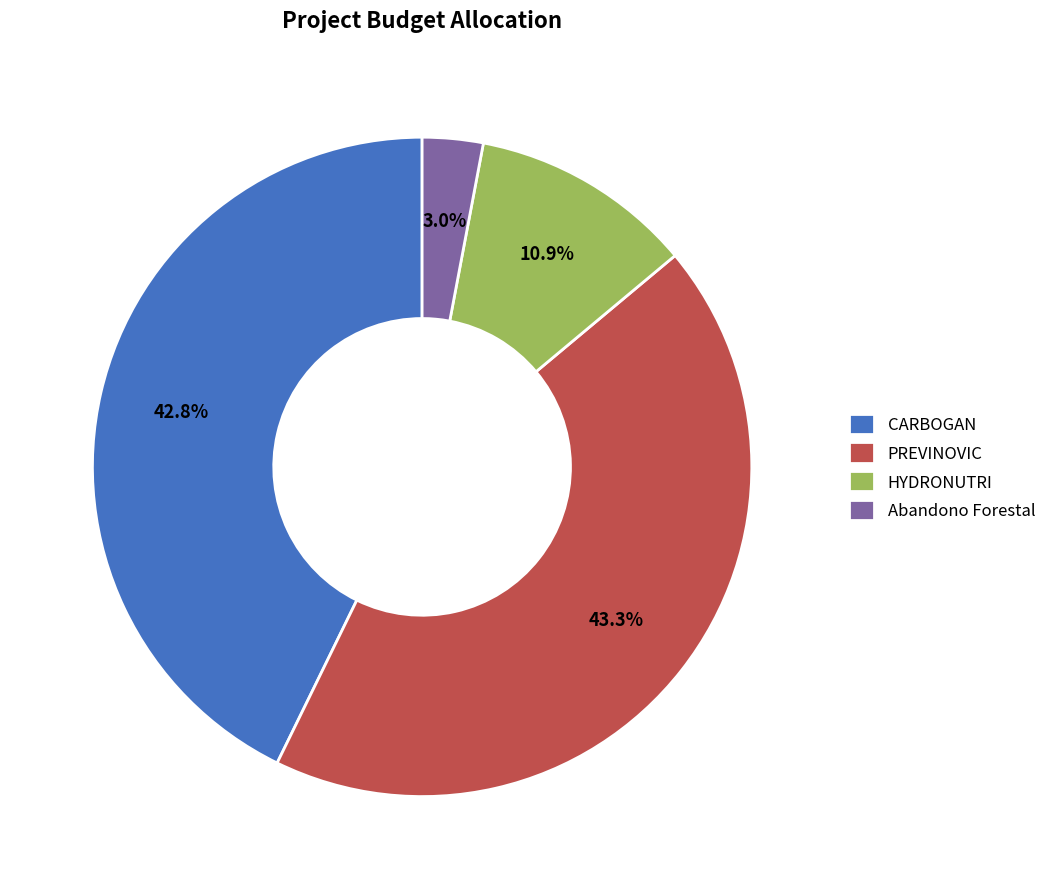

What is the largest slice in the pie chart?

PREVINOVIC